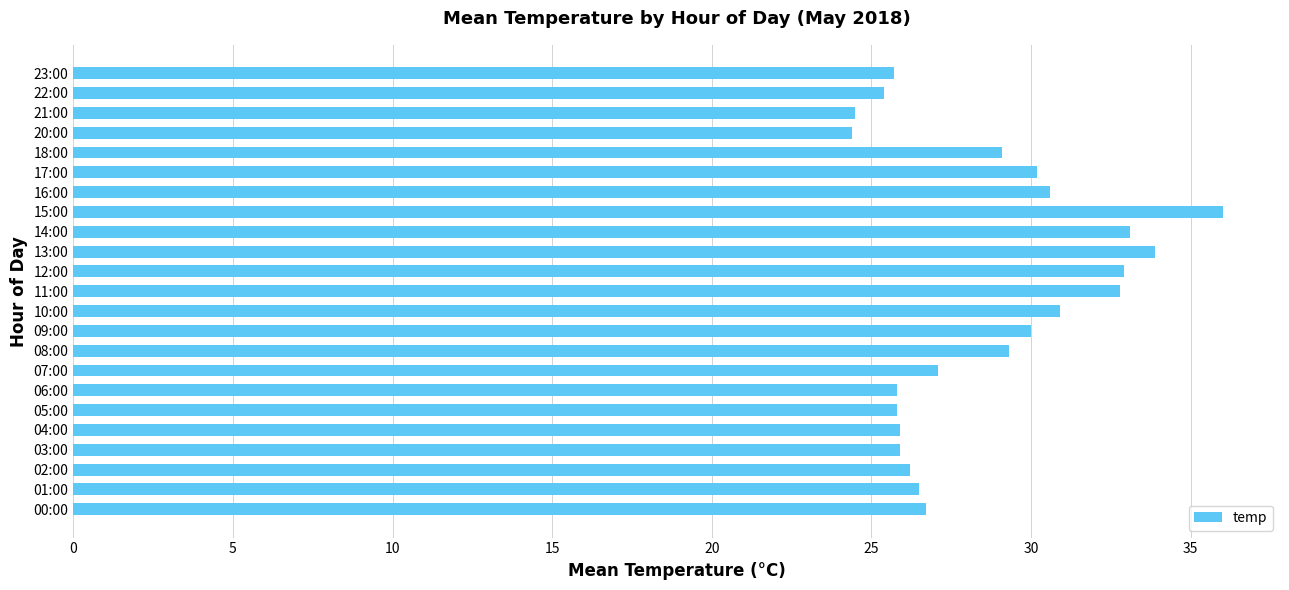

What is the sum of all values?

658.7